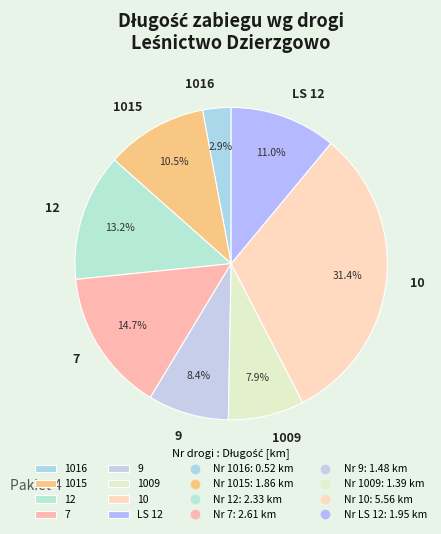

Approximately how many times larger is the value at 1015 compared to 10?

0.3